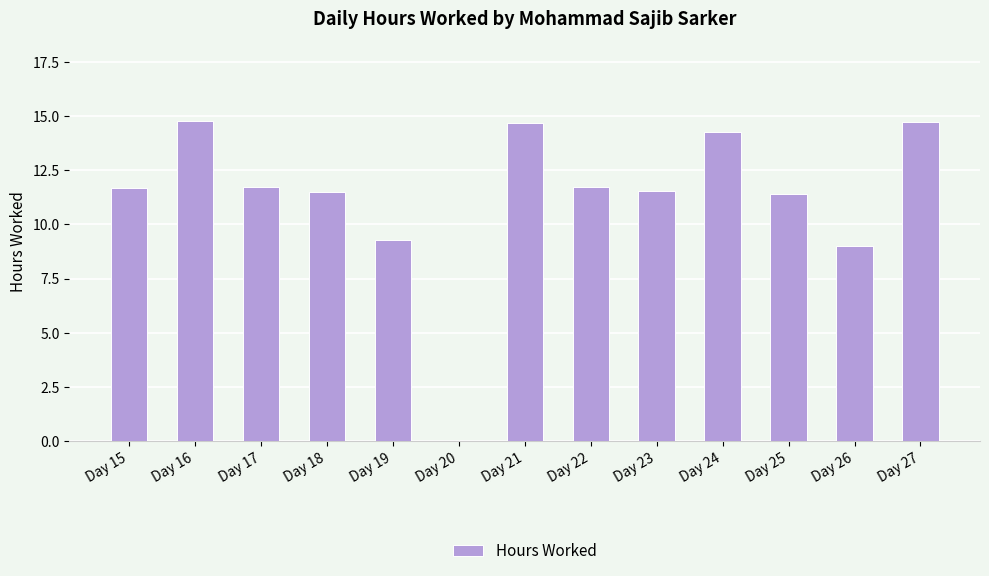

Is it true that the value at Day 16 is 14.8?

True